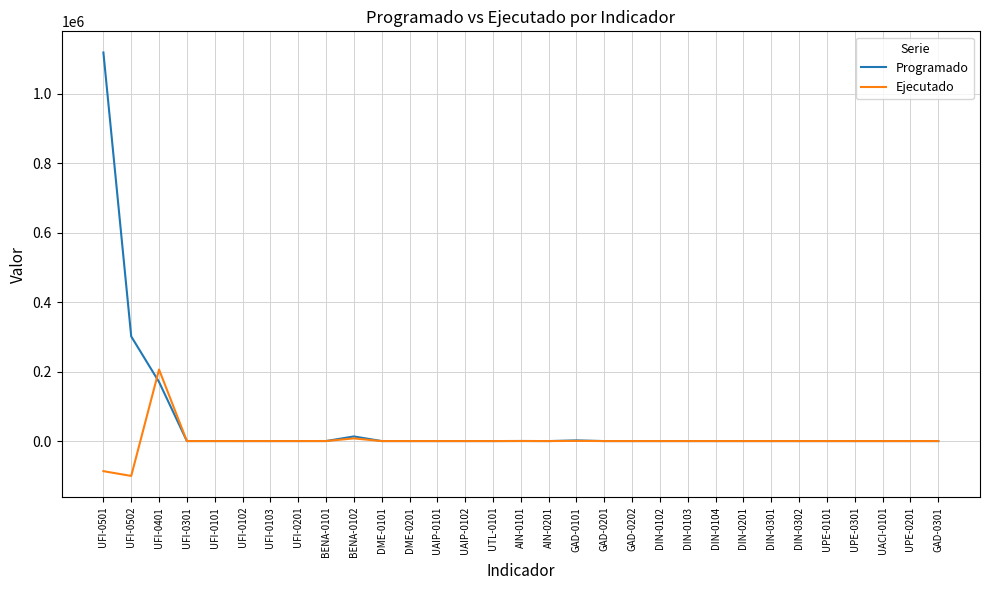

Rank the series by their maximum value, from lowest to highest.

Ejecutado, Programado